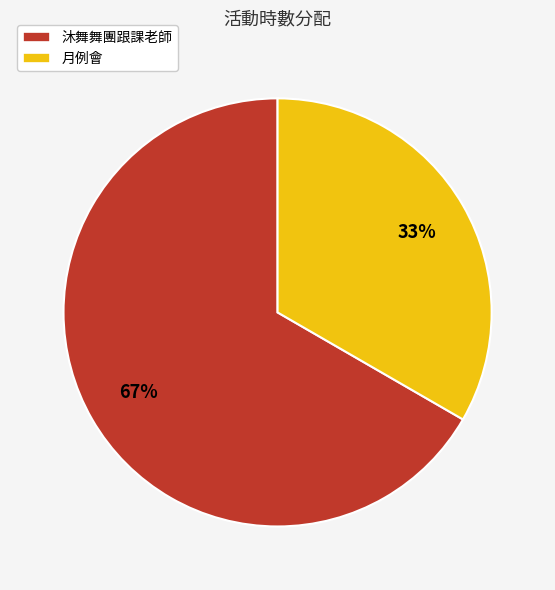

Which category has the smallest portion of the pie?

月例會